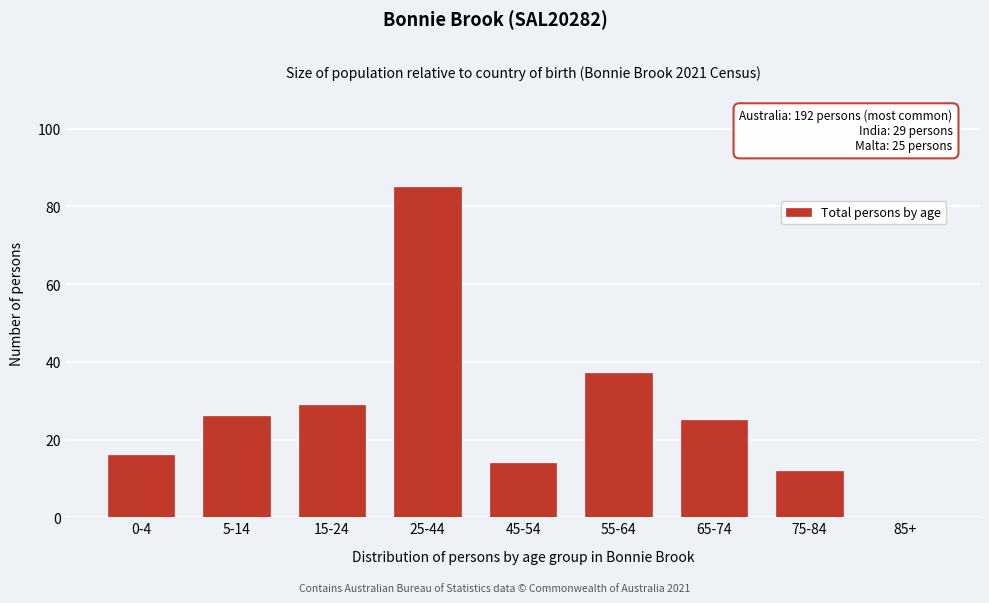

Reading left to right, list all the values displayed in this chart.

0-4=16	5-14=26	15-24=29	25-44=85	45-54=14	55-64=37	65-74=25	75-84=12	85+=0